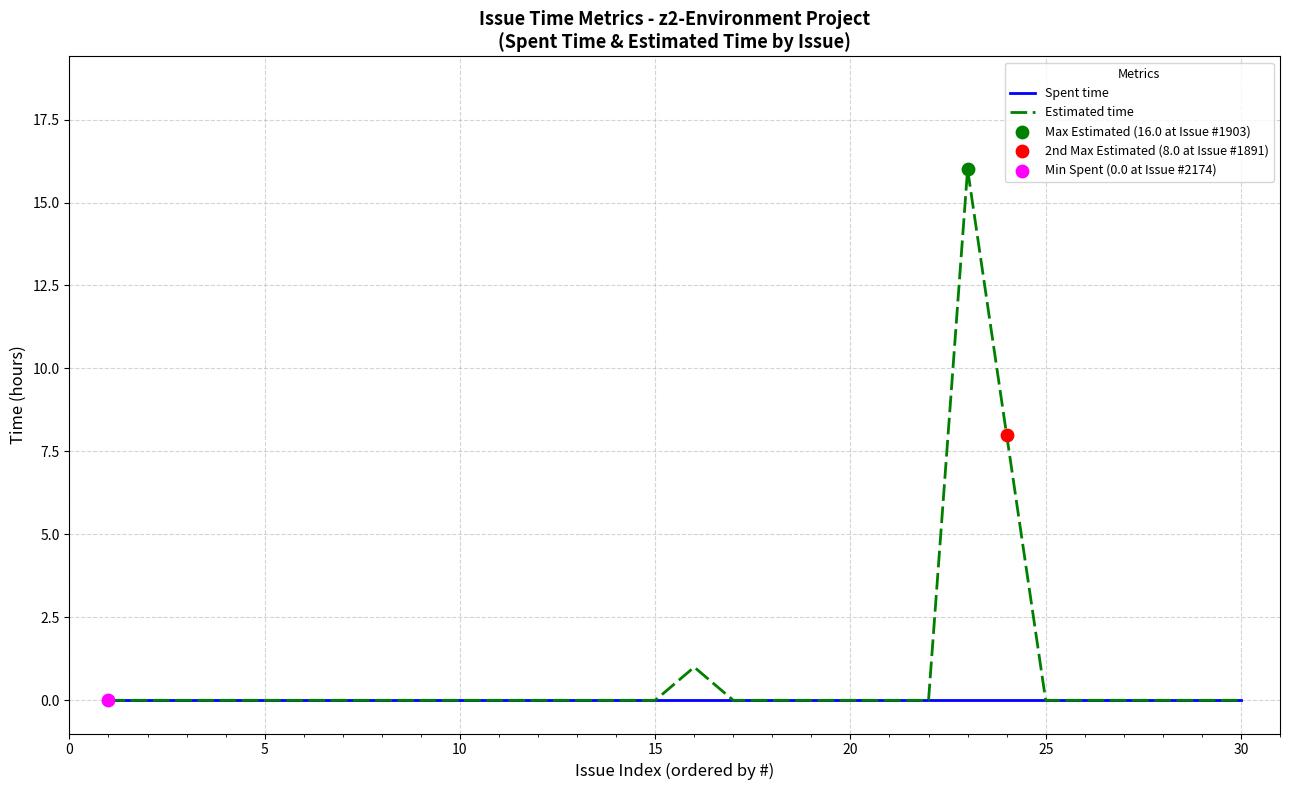

Which series has the largest range (max minus min)?

Estimated time